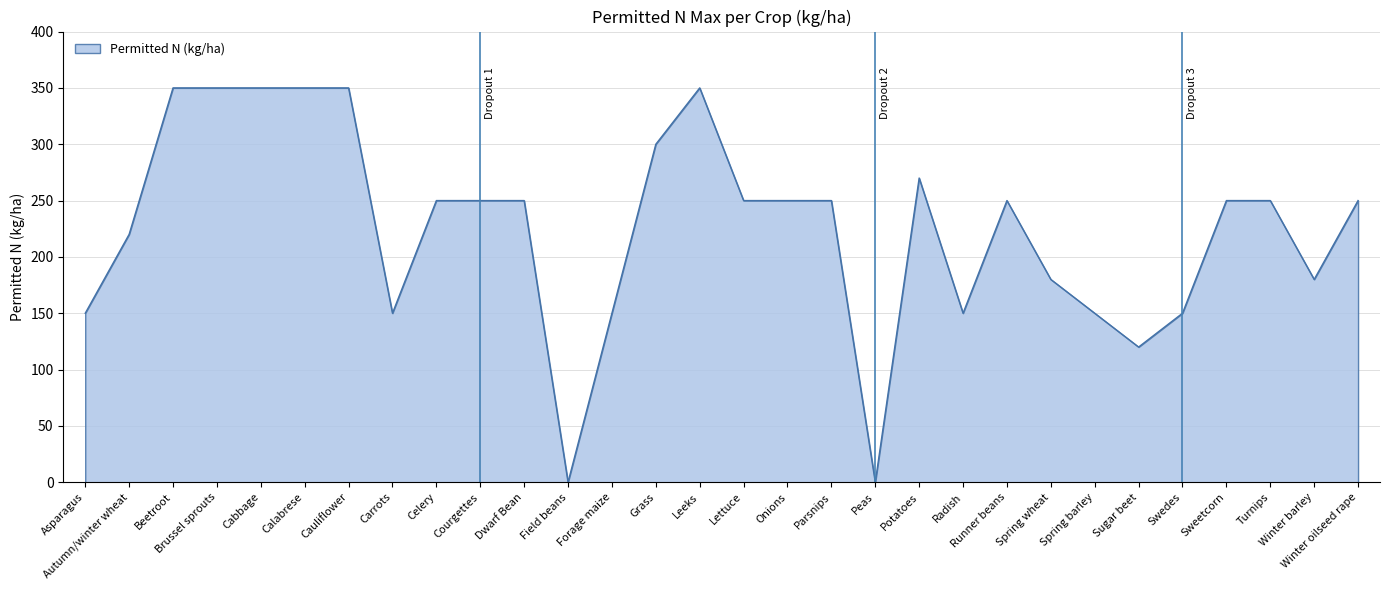

Which has a higher value, Cauliflower or Swedes?

Cauliflower